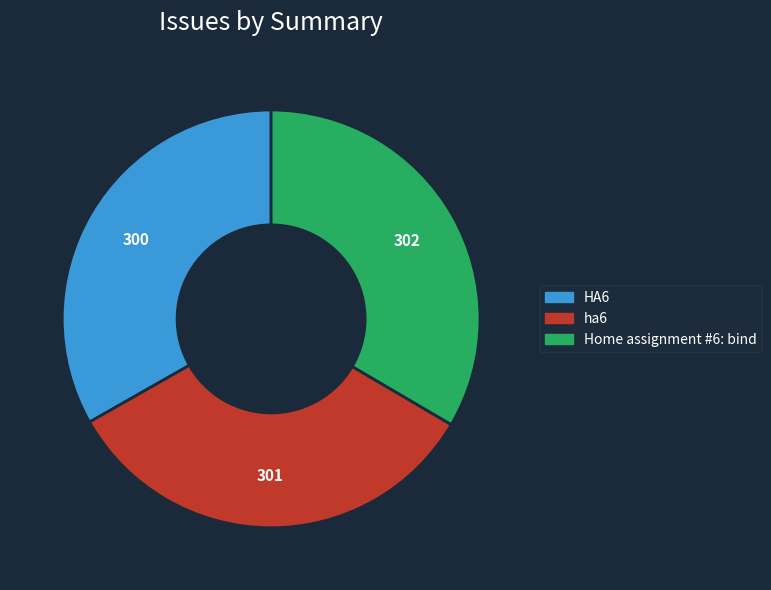

Is the sum of ha6 and HA6 greater than half?

Yes